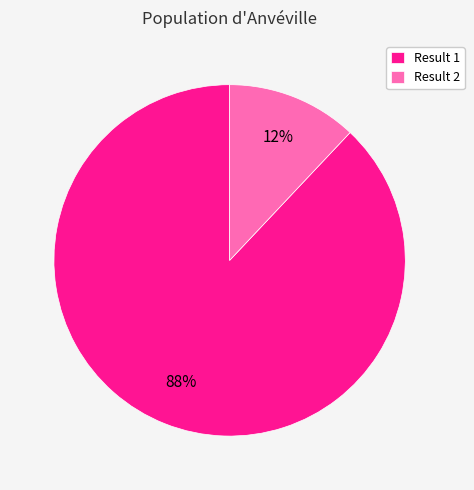

Is there a majority slice in this chart?

Yes